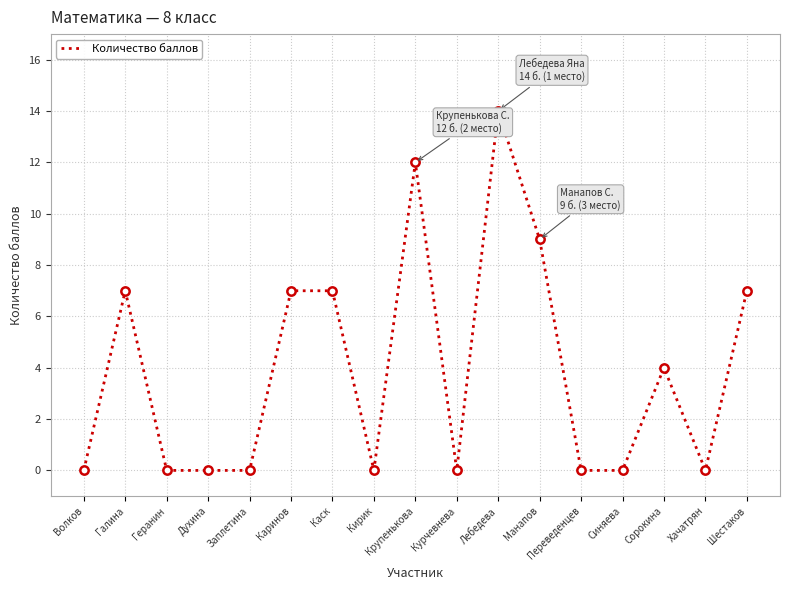

Reading left to right, what are all the values shown in this chart?

0	7	0	0	0	7	7	0	12	0	14	9	0	0	4	0	7